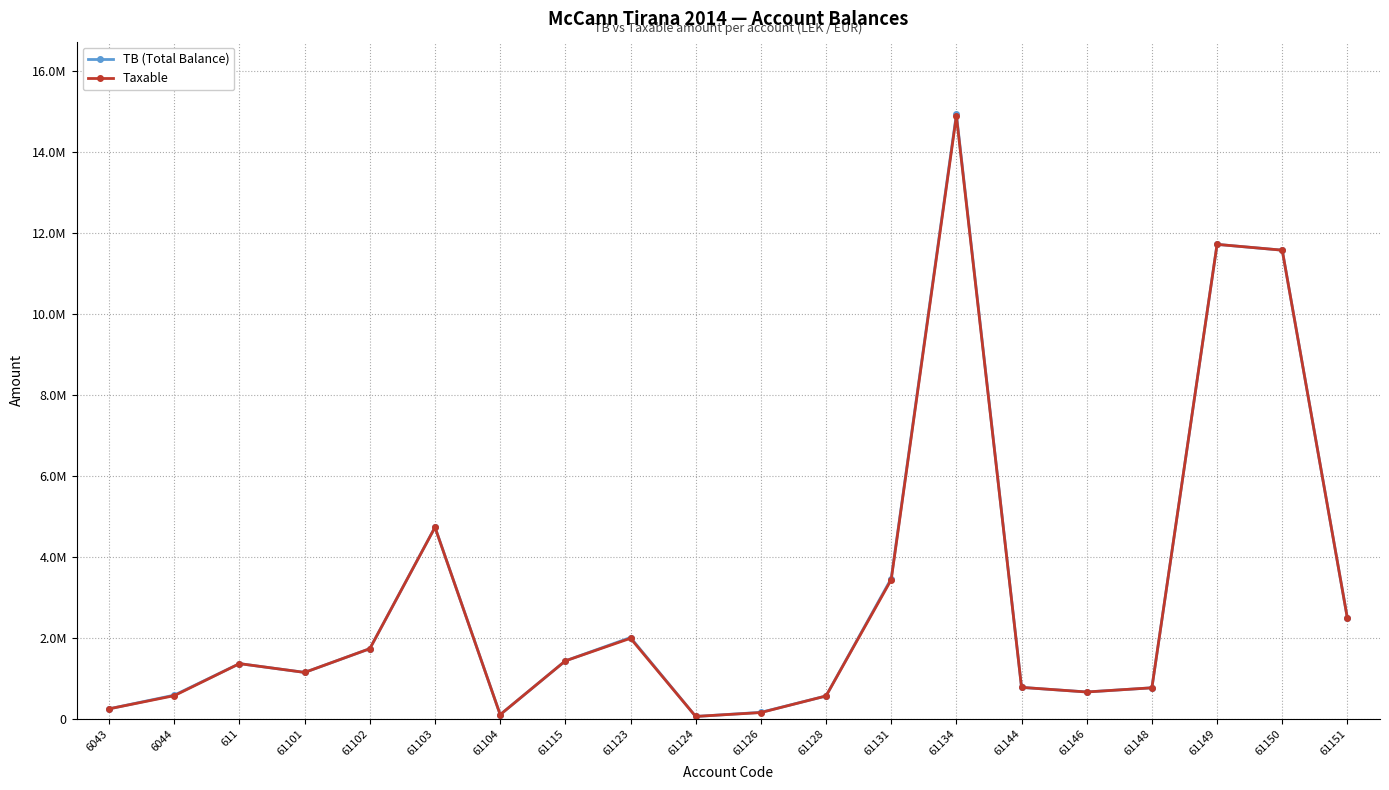

What are all the series names shown in the legend?

TB (Total Balance), Taxable